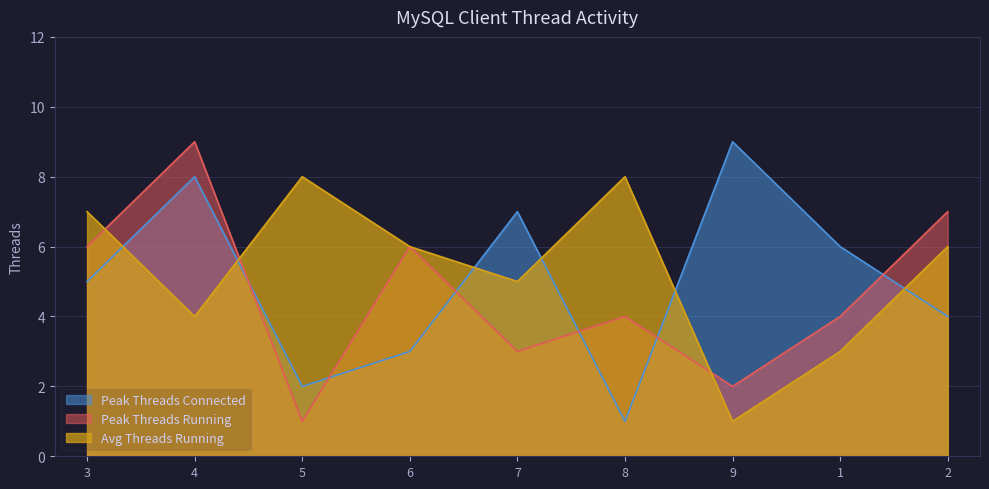

Reading left to right, list all the values displayed in this chart.

Peak Threads Connected: 5	8	2	3	7	1	9	6	4
Peak Threads Running: 6	9	1	6	3	4	2	4	7
Avg Threads Running: 7	4	8	6	5	8	1	3	6